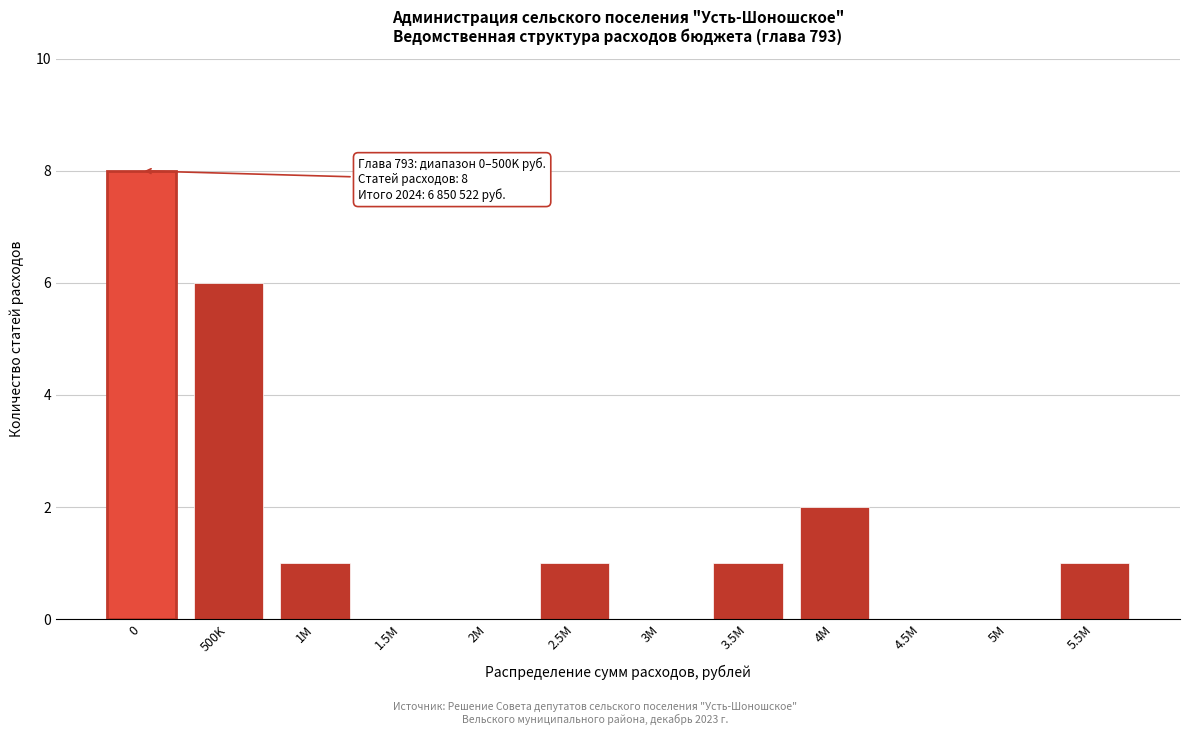

Reading right to left, list all the values displayed in this chart.

5.5M=1	5M=0	4.5M=0	4M=2	3.5M=1	3M=0	2.5M=1	2M=0	1.5M=0	1M=1	500K=6	0=8